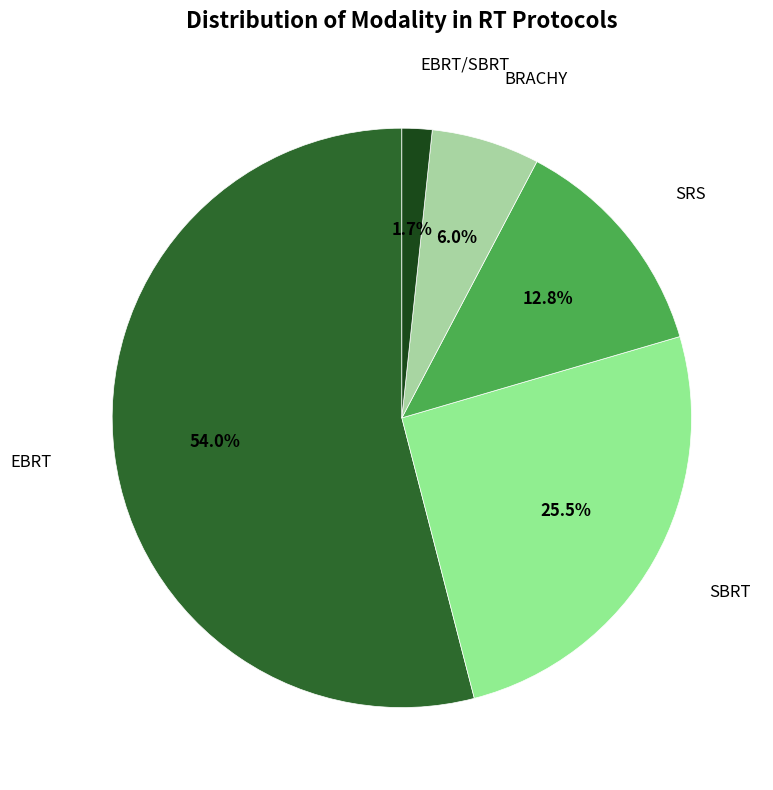

Which category has the smallest portion of the pie?

EBRT/SBRT